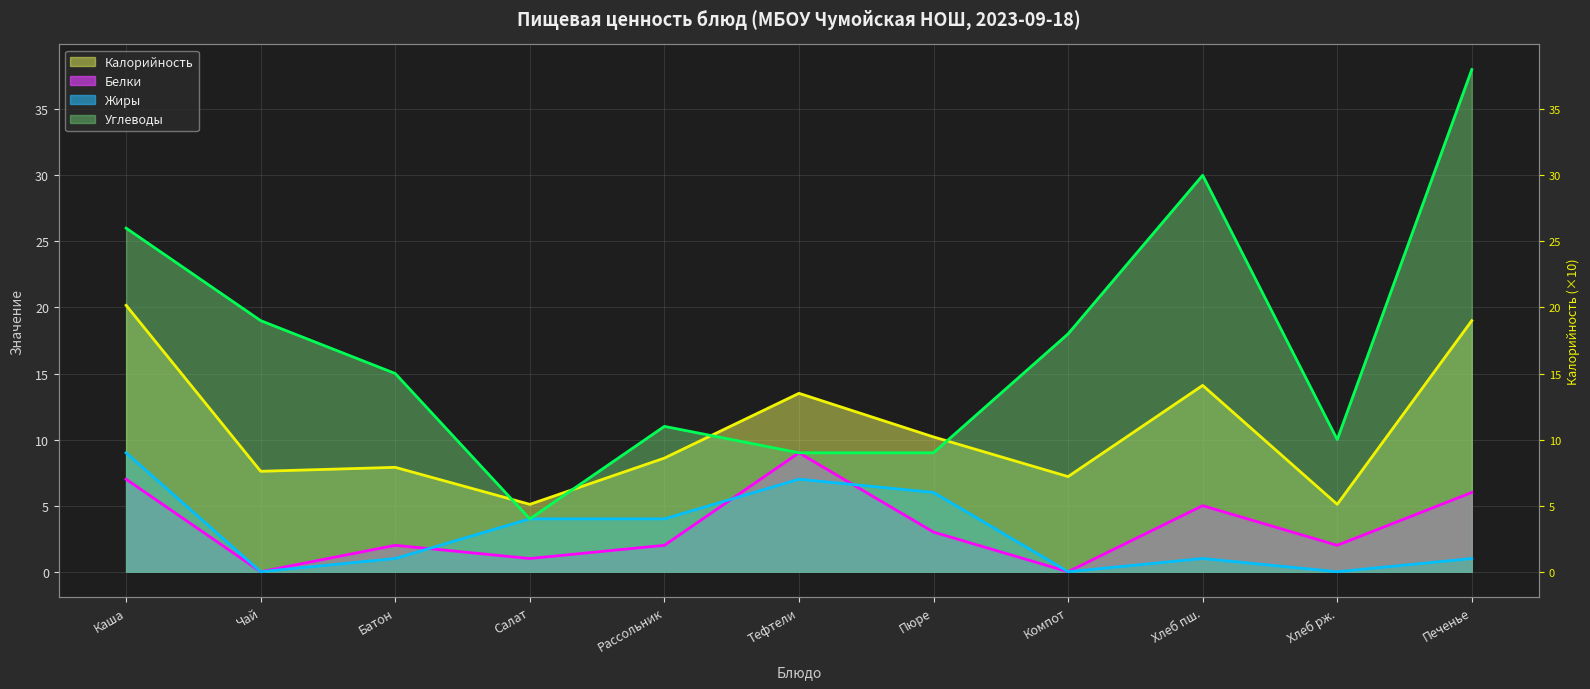

List the labels in order of Калорийность (линия) value, largest first.

Каша, Печенье, Хлеб пш., Тефтели, Пюре, Рассольник, Батон, Чай, Компот, Салат, Хлеб рж.